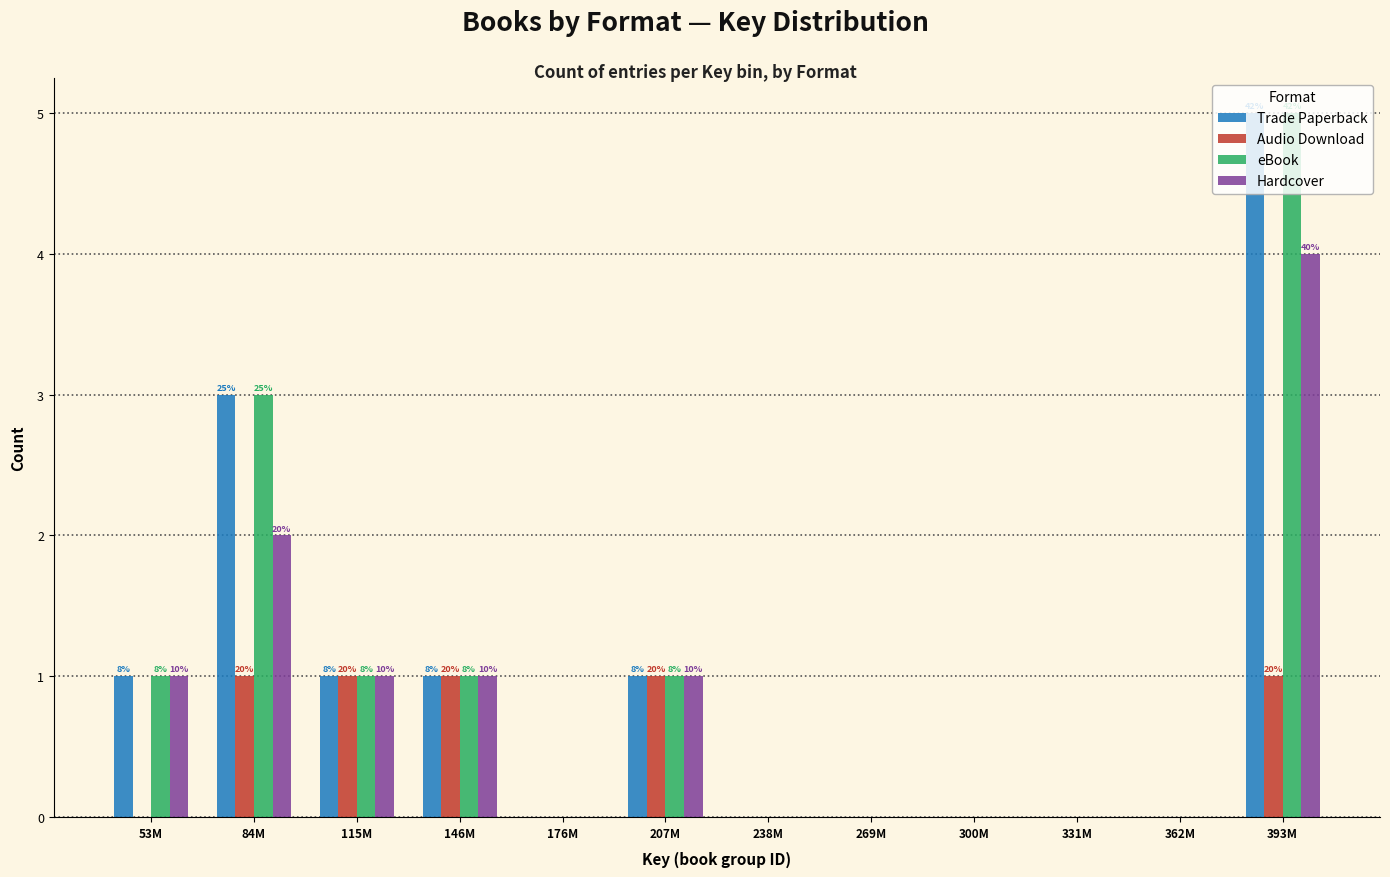

What is the total value across all series at 146M?

4